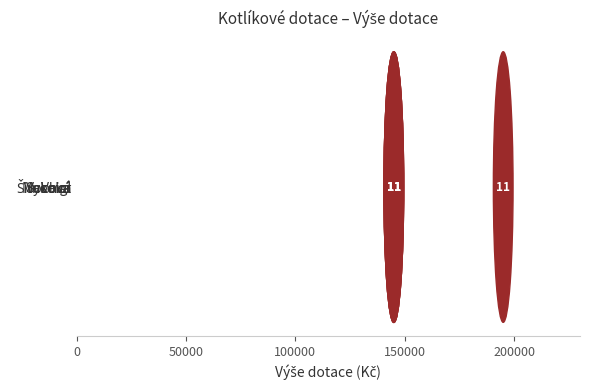

What is the smallest value displayed?

145000